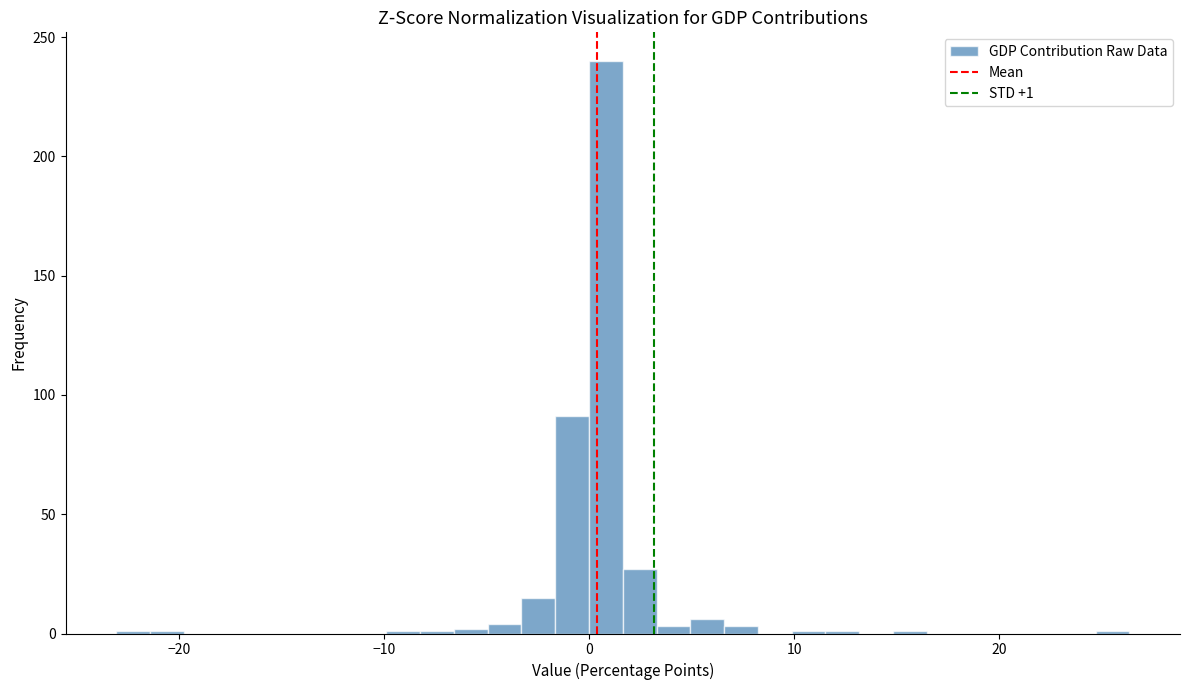

Around what value on the x-axis is the tallest bar? Give the approximate position of its centre, as read against the axis.

1